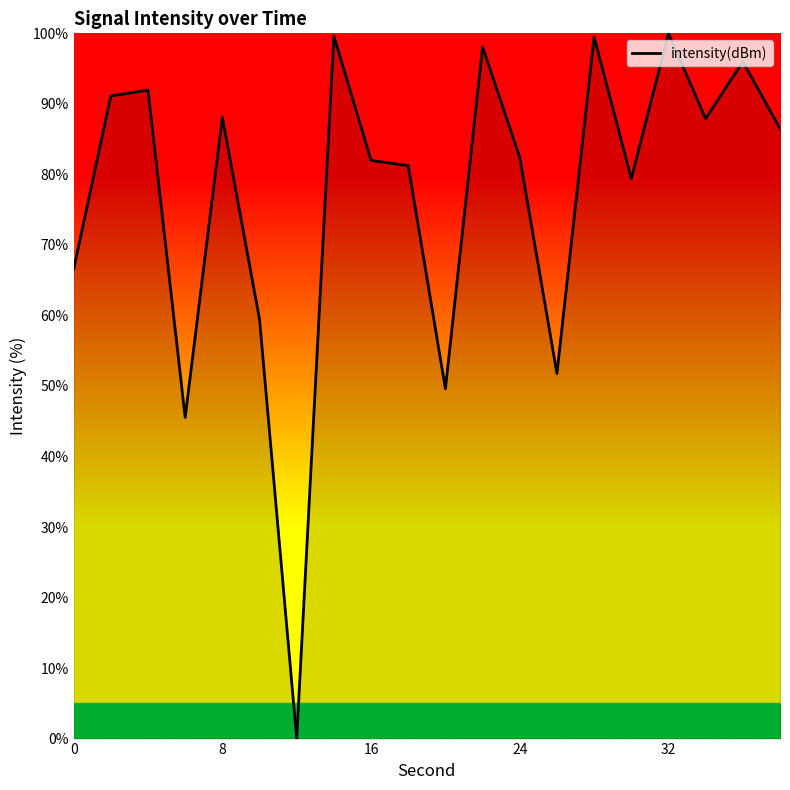

What is the difference between the maximum and minimum values?

100.0